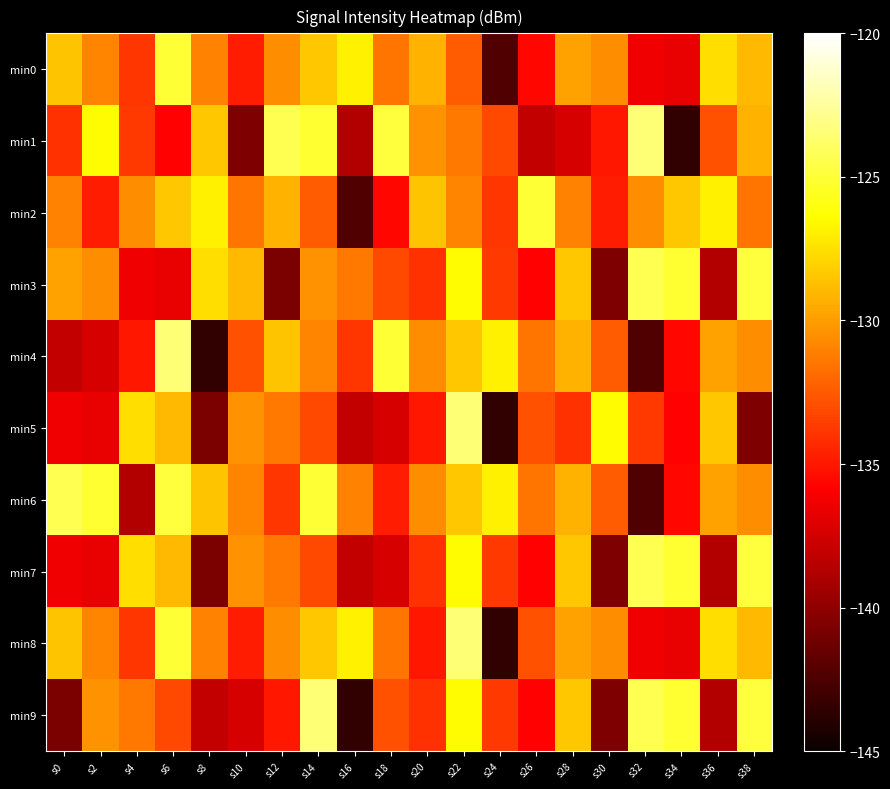

Between s16 and s24, which is larger?

s16